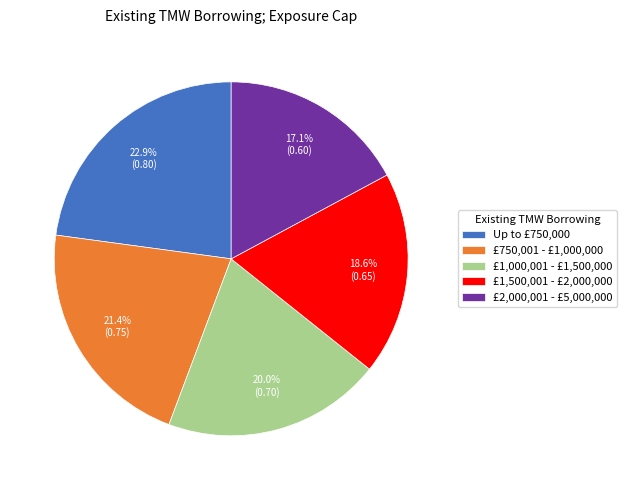

Is it true that £750,001 - £1,000,000 is 35% of the pie?

False